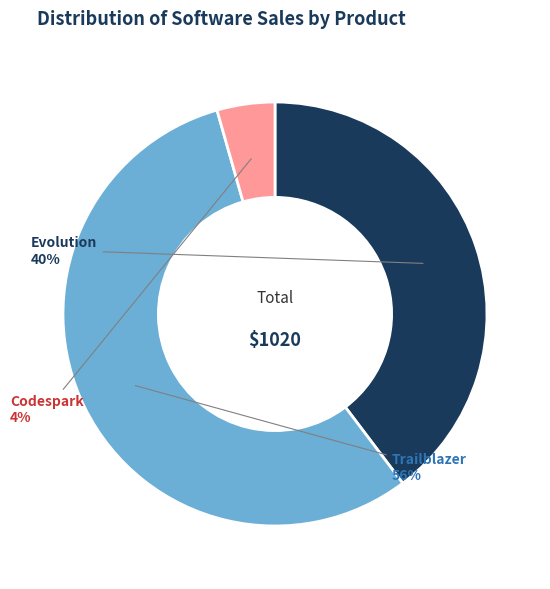

To the nearest percent, what is the average slice percentage?

33%